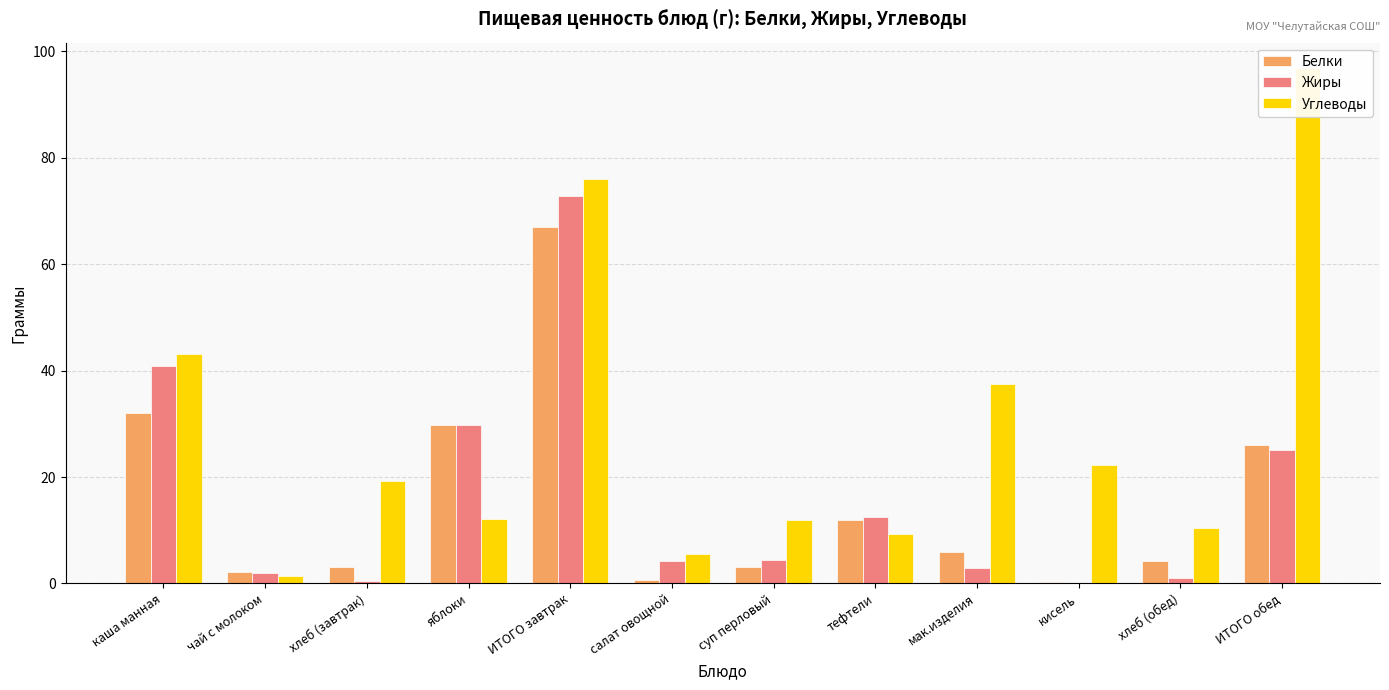

Which series has the largest total across all categories?

Углеводы